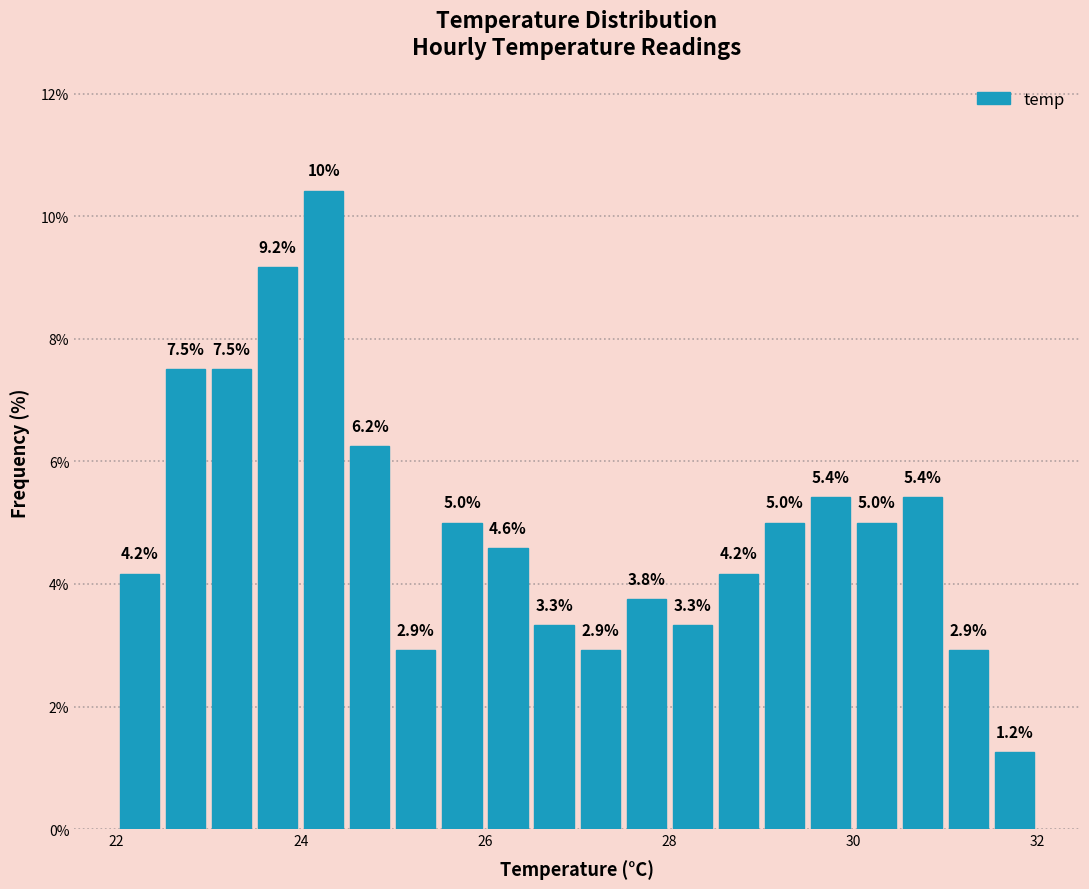

Around what value on the x-axis is the tallest bar? Give the approximate position of its centre, as read against the axis.

24.2